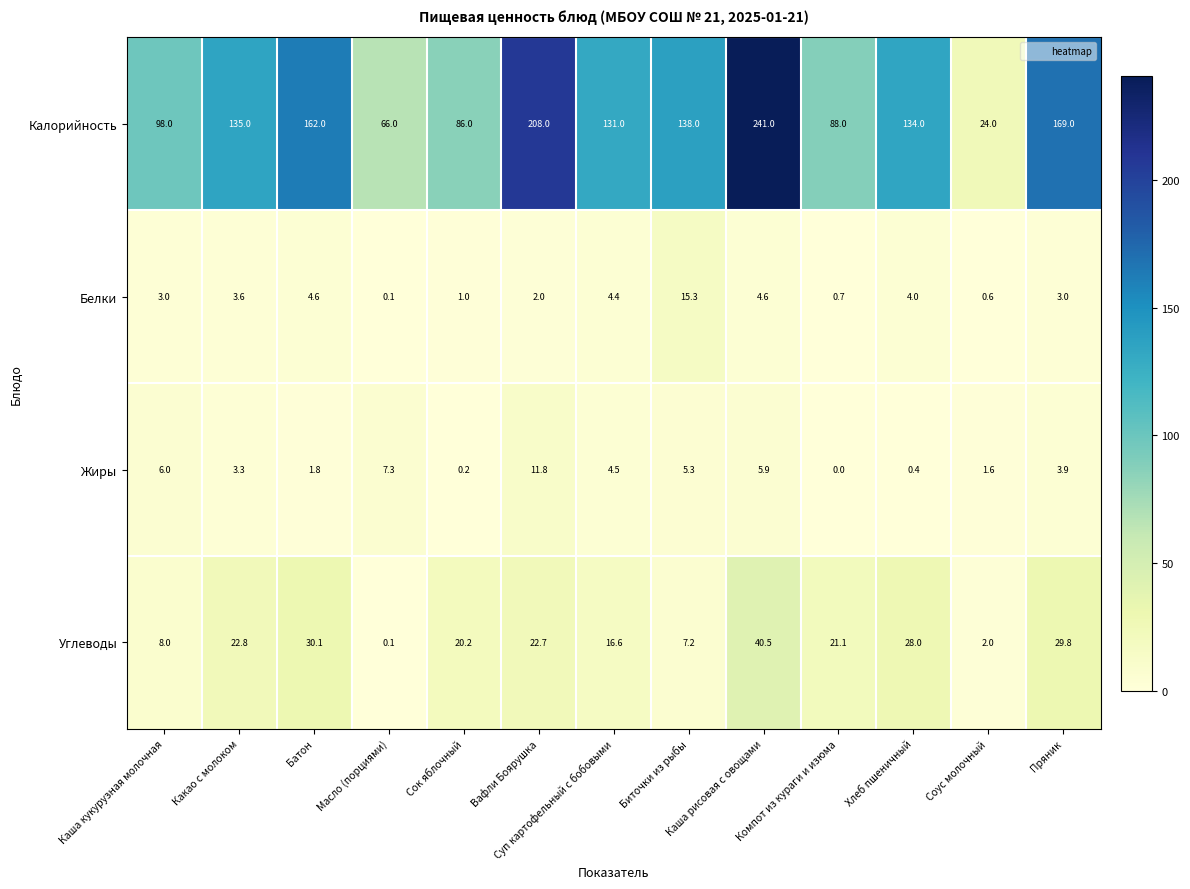

What is the total value across all series at Соус молочный?

28.2